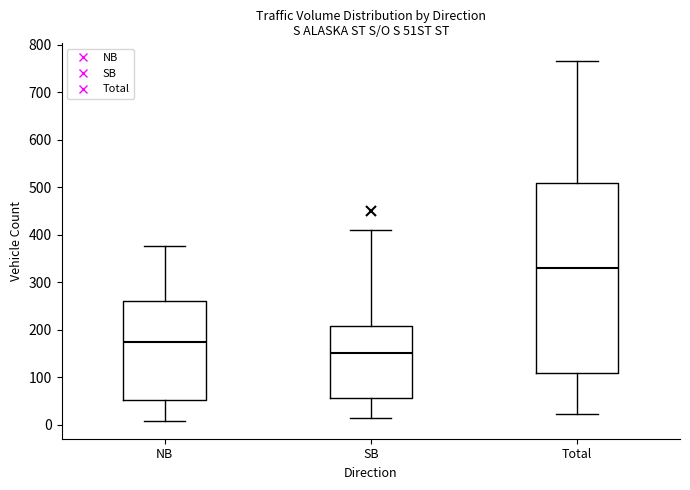

Reading left to right, read every box against the y-axis: the position of its median line, the range the box covers, and the ends of its whiskers. The values are not printed on the chart, so give them approximately, as read against the axis.

NB: median 170, box 50 to 260, whiskers 10 to 380
SB: median 150, box 60 to 210, whiskers 10 to 410
Total: median 330, box 110 to 510, whiskers 20 to 770